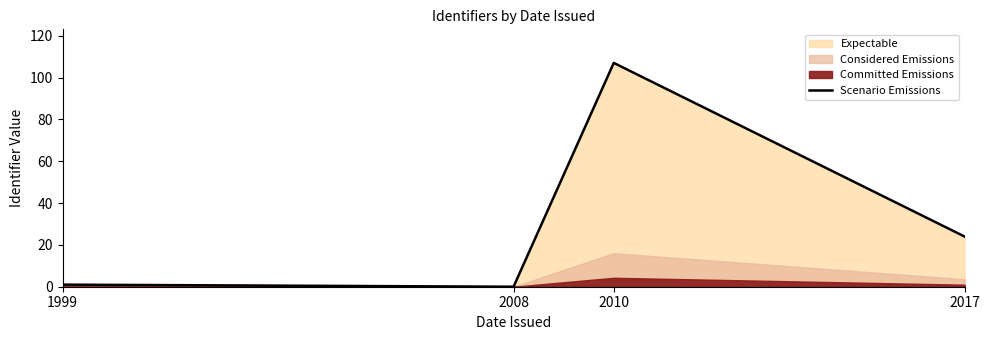

Reading left to right, transcribe all the data shown in this chart.

1999=1	2008=0	2010=107	2017=24